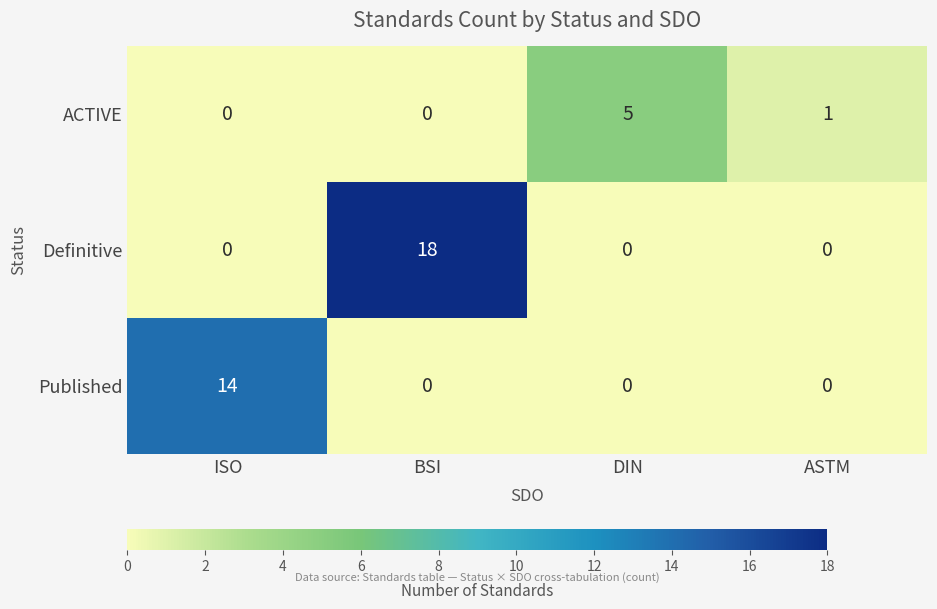

What is the highest value of the Definitive series?

18